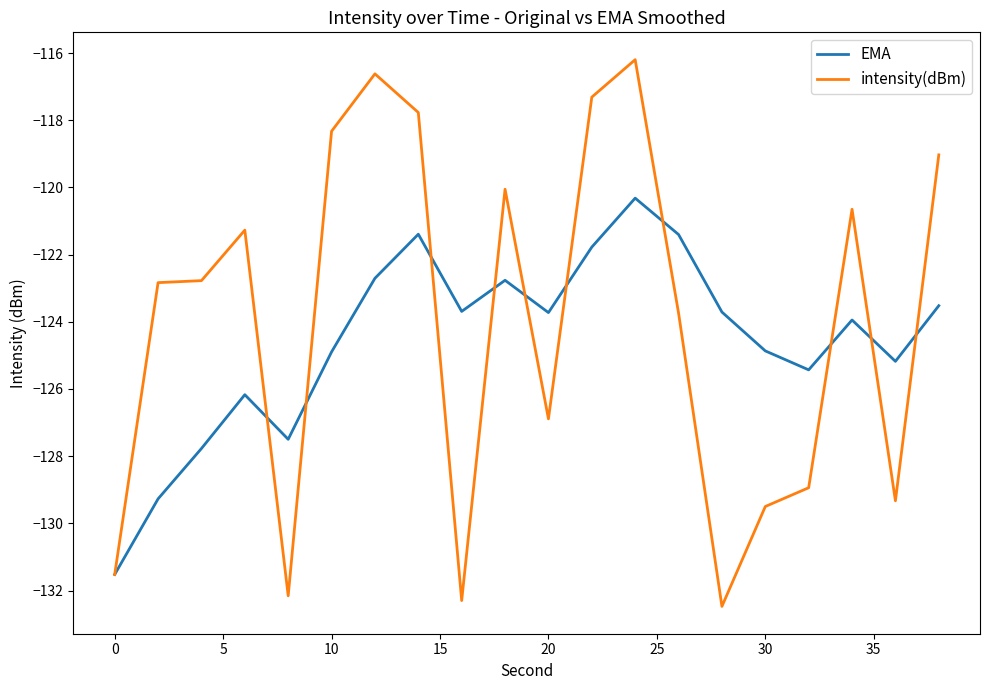

In intensity(dBm), how many points are lower than both neighbors (excluding endpoints)?

5